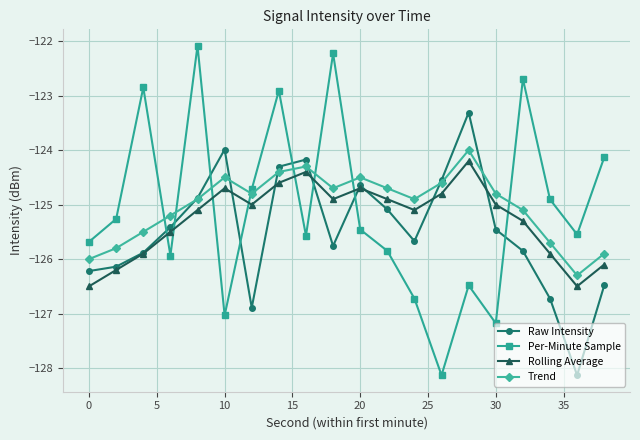

Which series has the widest spread of values?

Per-Minute Sample